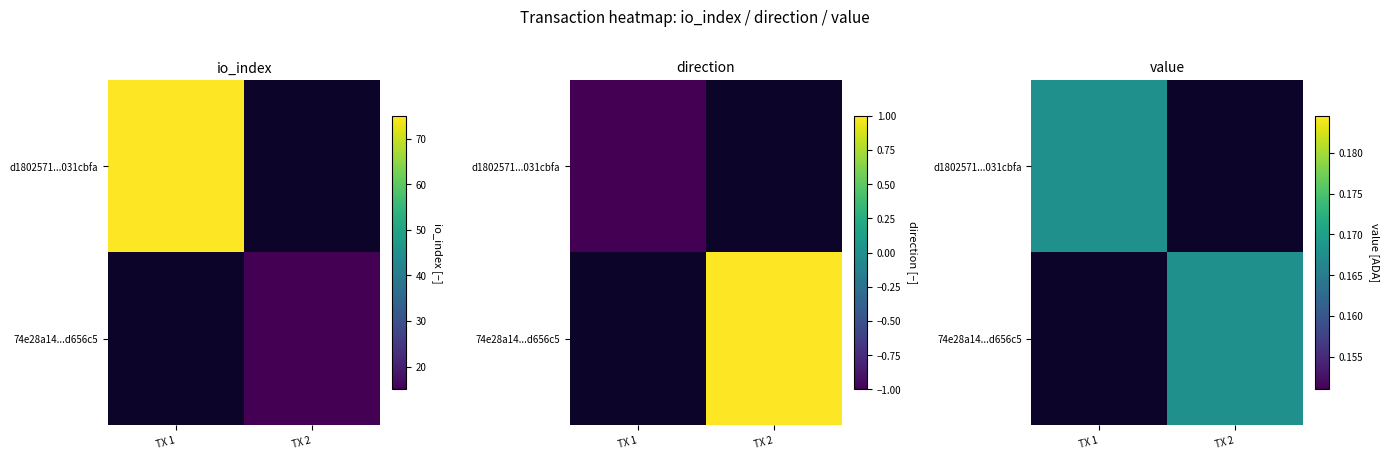

At which label does 74e28a14...d656c5 reach its minimum?

TX 1